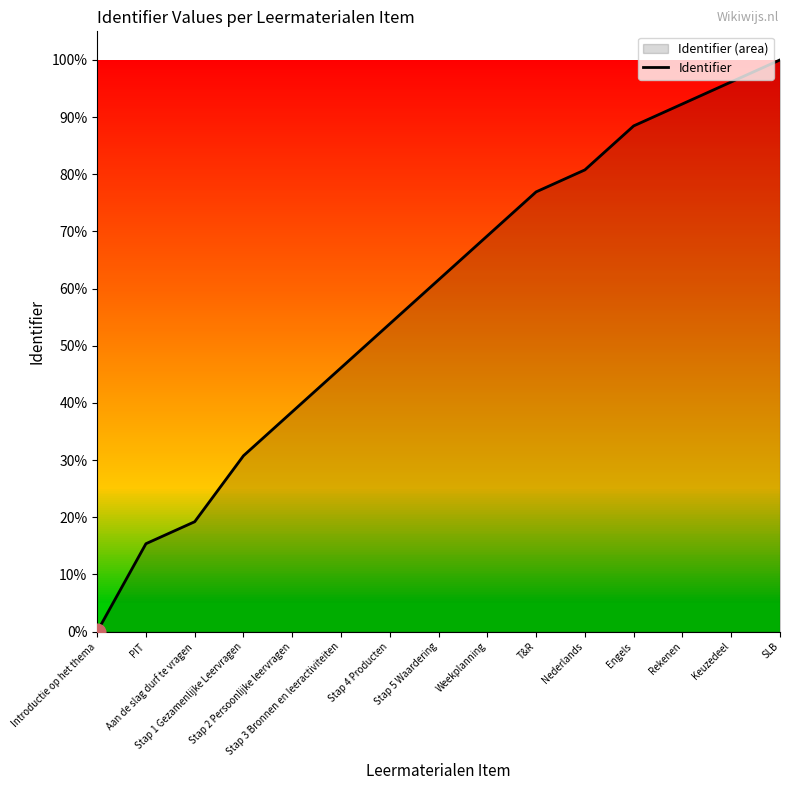

What is the average value?

0.6